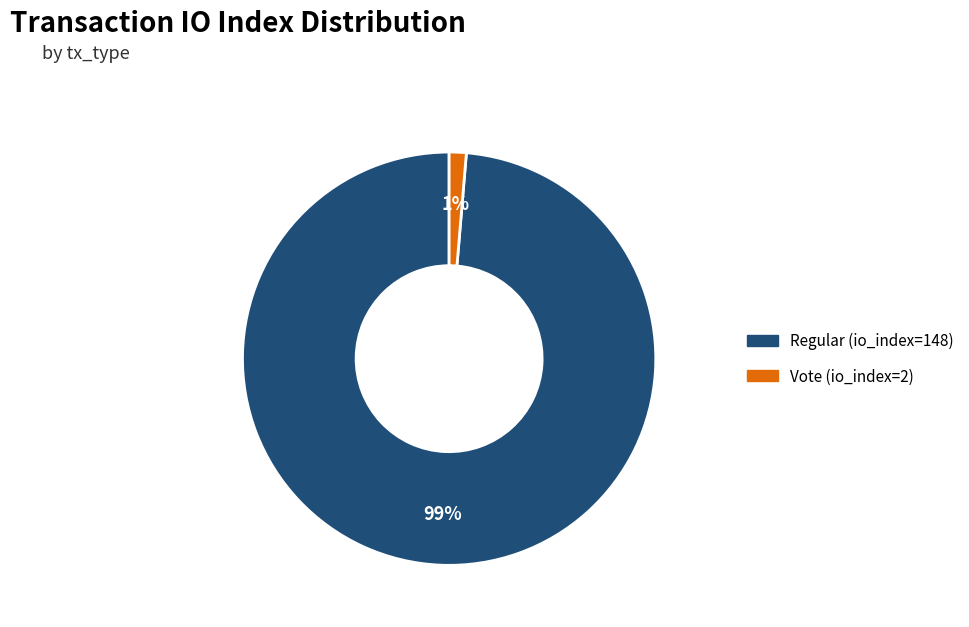

How many slices are in this pie chart?

2